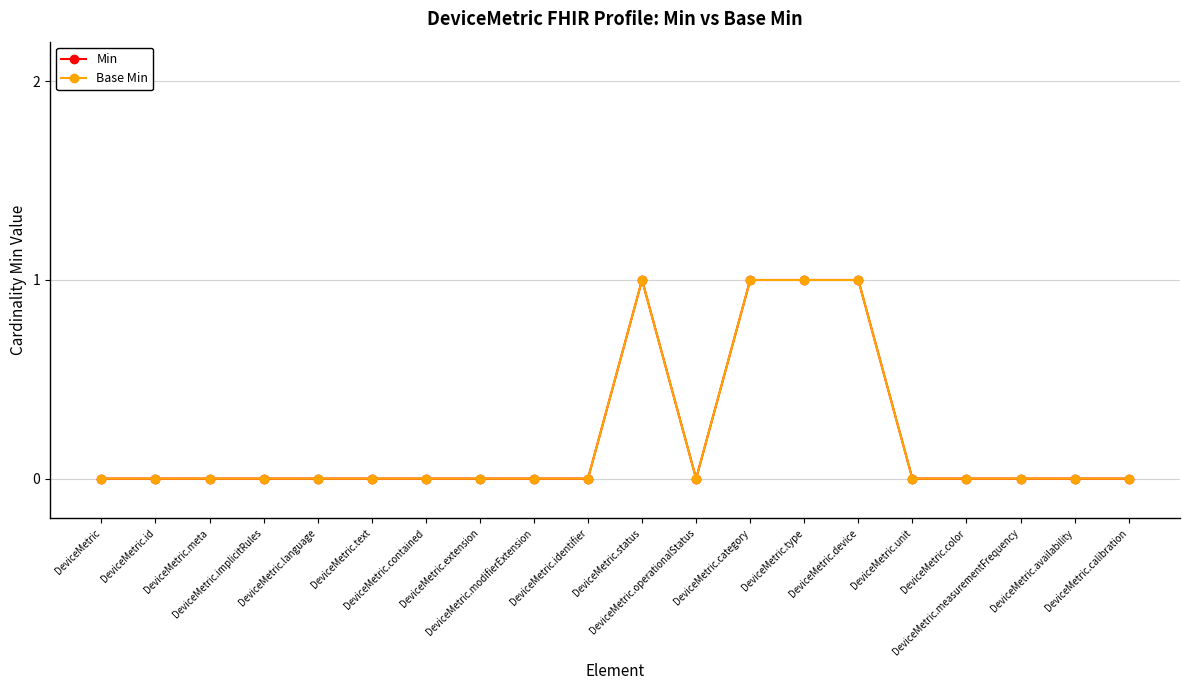

Does the chart have visible grid lines?

Yes